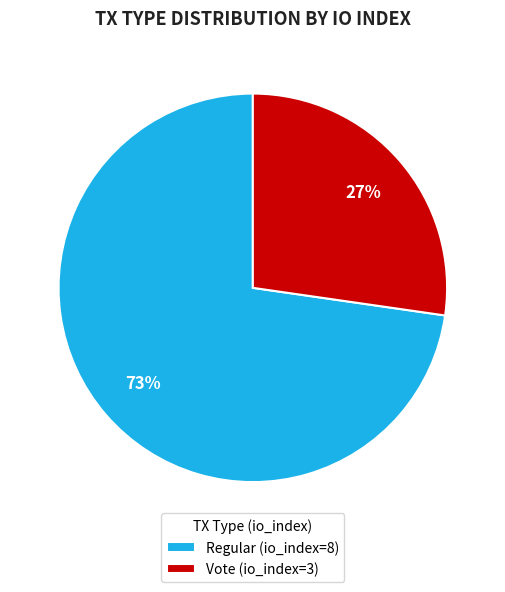

Which slice is the smallest?

Vote (io_index=3)